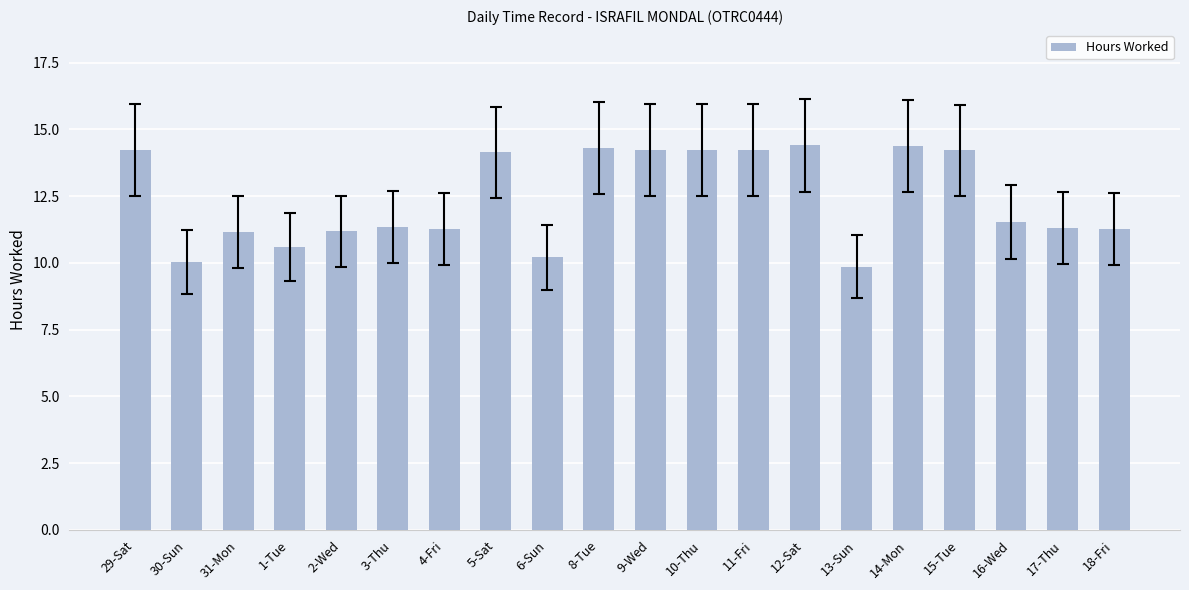

True or false: the data shows 10.2 at 6-Sun.

True